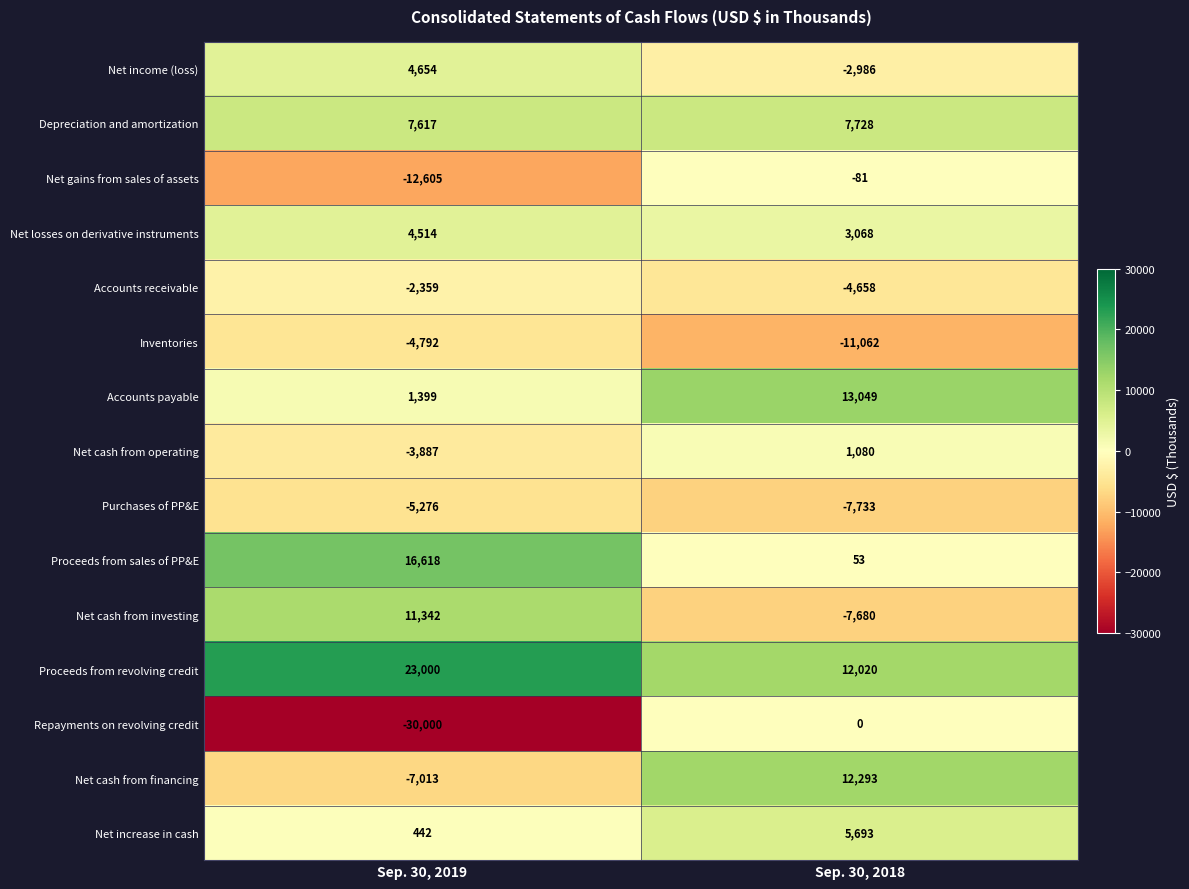

True or false: Net losses on derivative instruments has a value of 659 at Sep. 30, 2018.

False